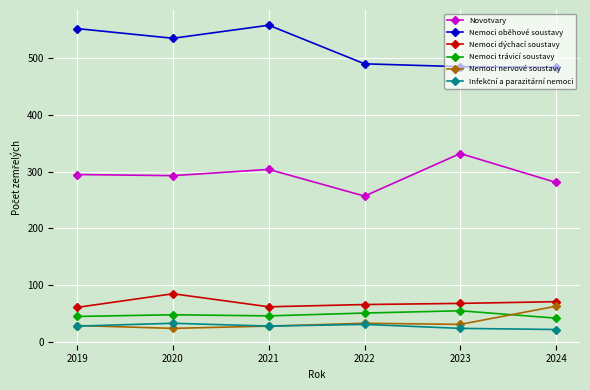

Between 2020 and 2022, which series saw the biggest shift?

Nemoci oběhové soustavy